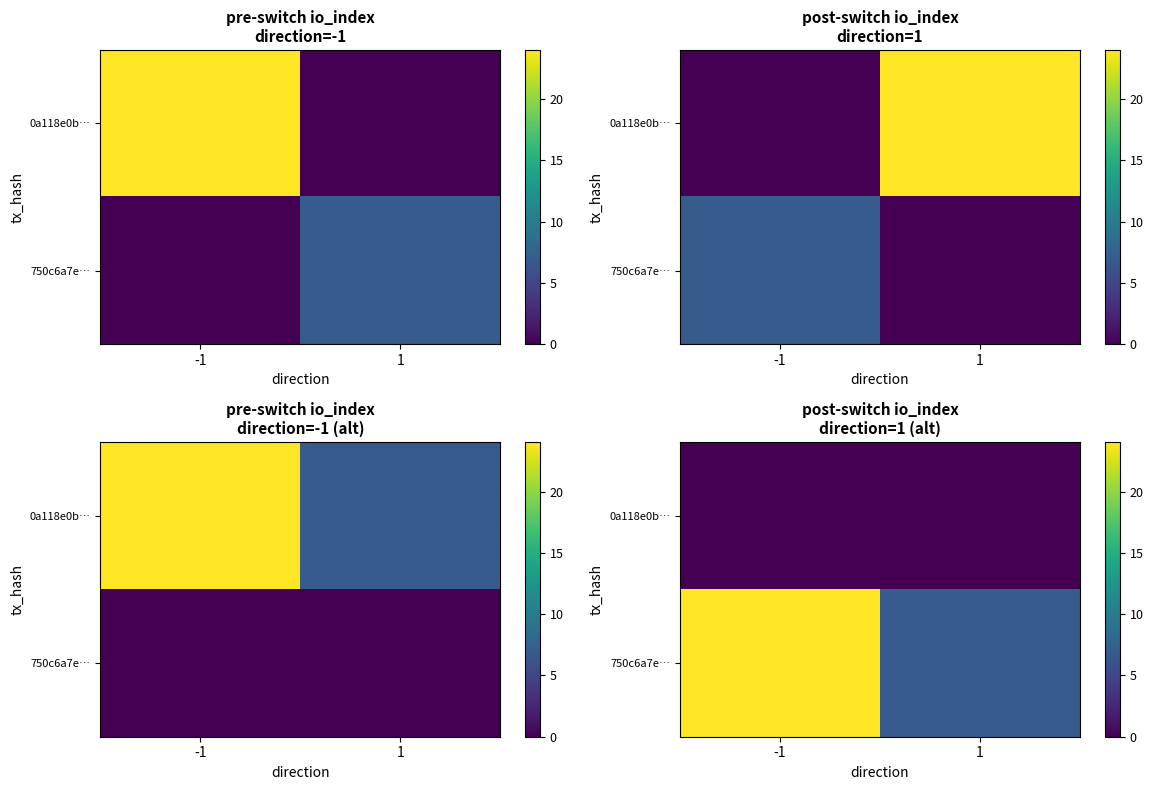

What is the sum of all 750c6a7e… values?

31